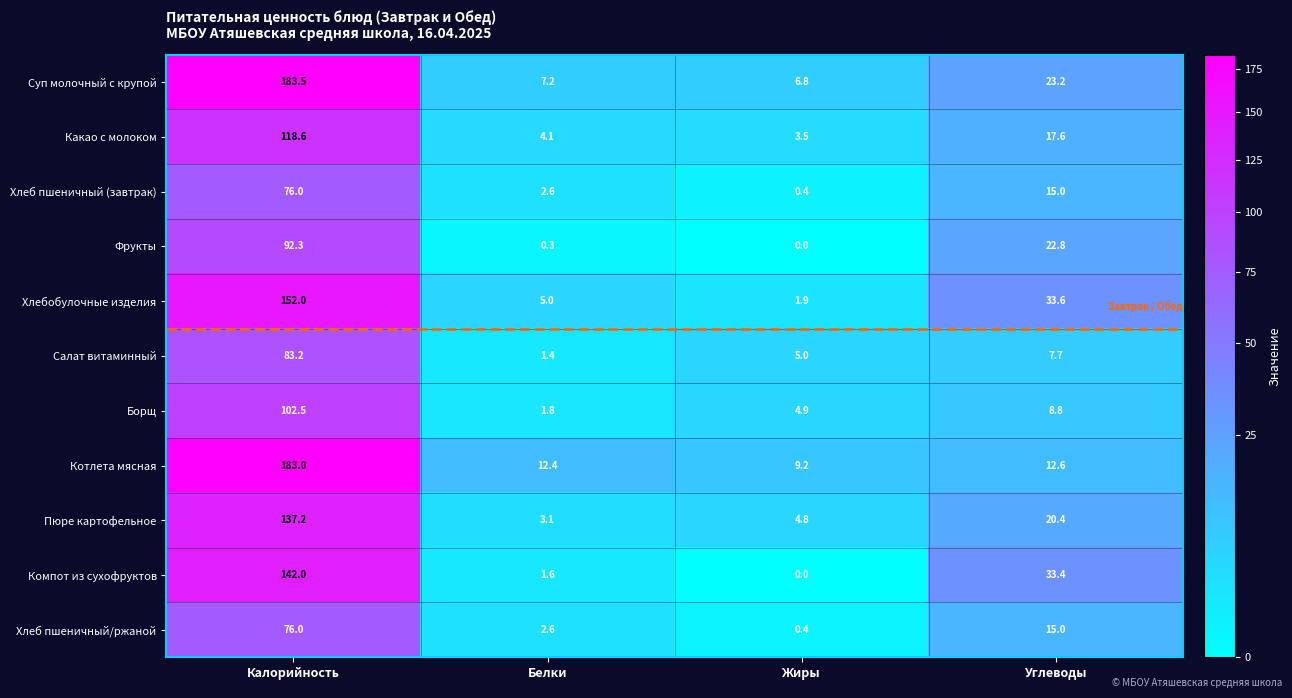

What is the total value across all series at Калорийность?

1346.3